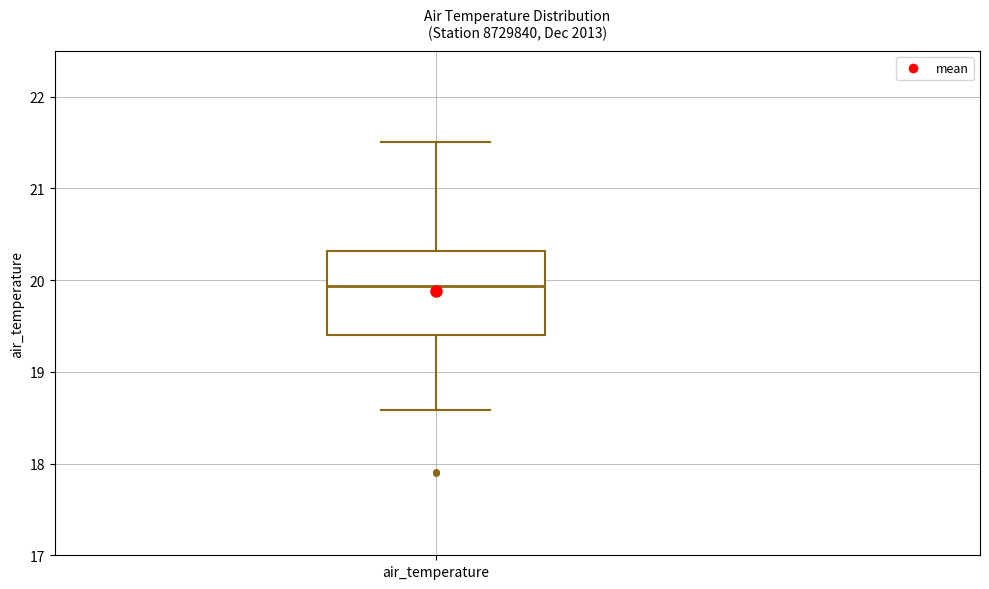

Transcribe this box plot: give where the median line is, the range the box spans, and where the two whiskers end, as read against the y-axis. The values are not printed on the chart, so give them approximately, as read against the axis.

median 19.9, box 19.4 to 20.3, whiskers 18.6 to 21.5